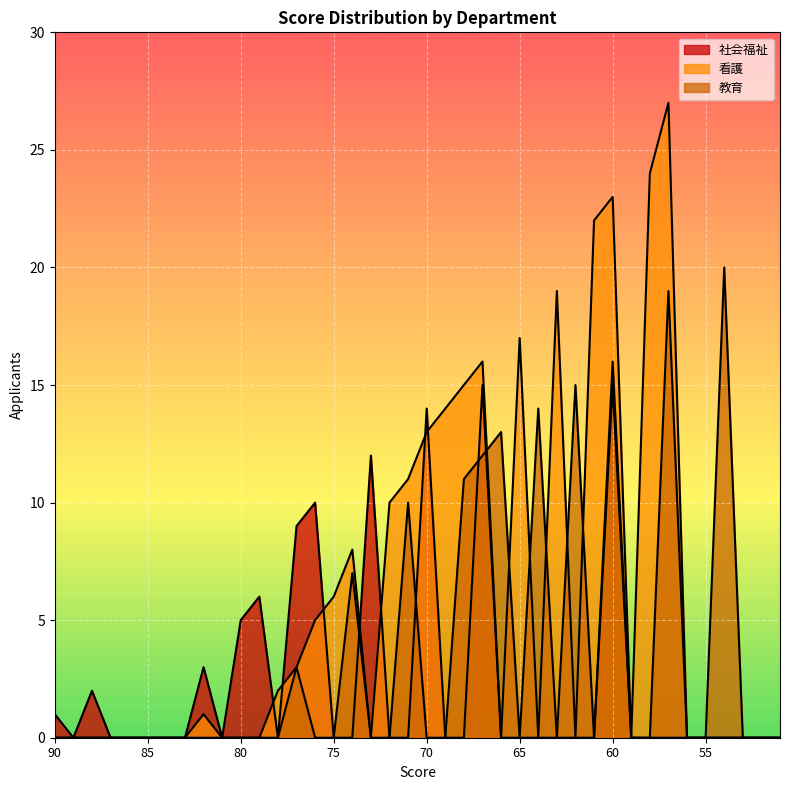

What is the value of the 教育 point at the 27th from the left?

14